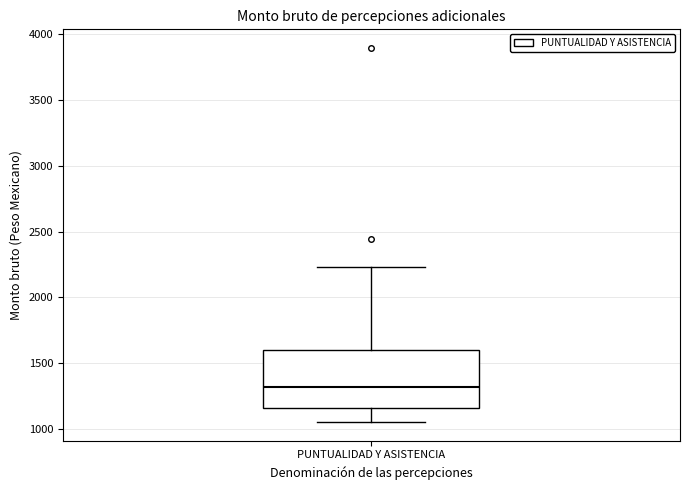

Read this box plot against the y-axis: the position of the median line, the range covered by the box, and the ends of both whiskers. The values are not printed on the chart, so give them approximately, as read against the axis.

median 1300, box 1150 to 1600, whiskers 1050 to 2250